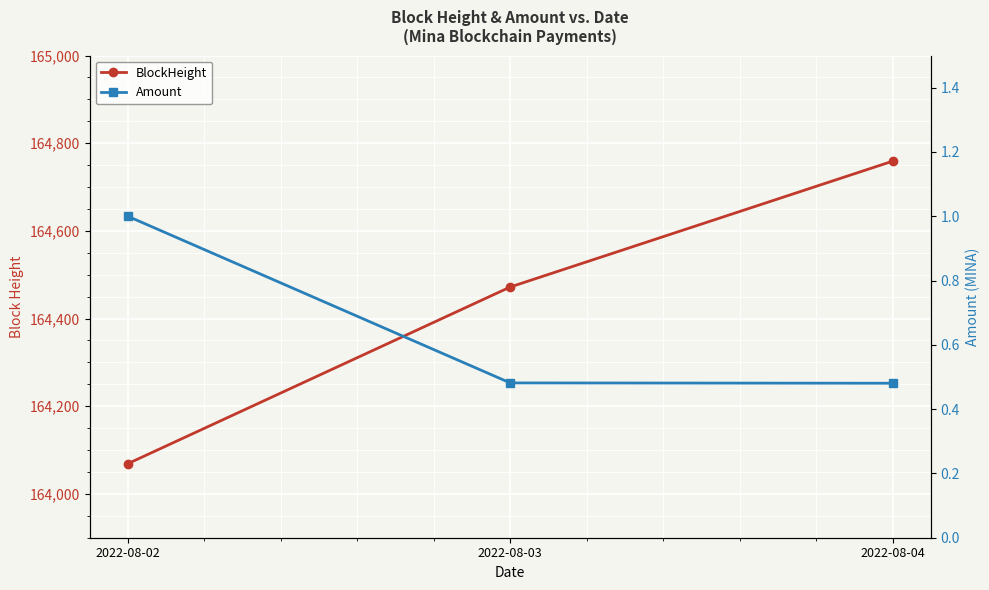

How many series are shown in this chart?

2